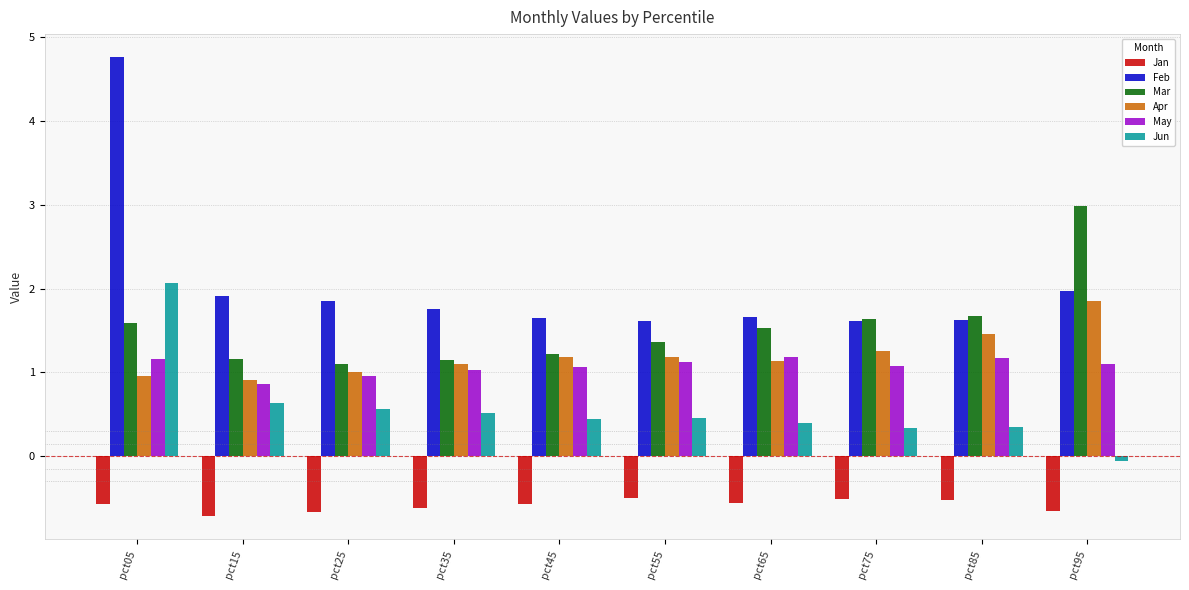

What is the greatest value displayed?

4.8